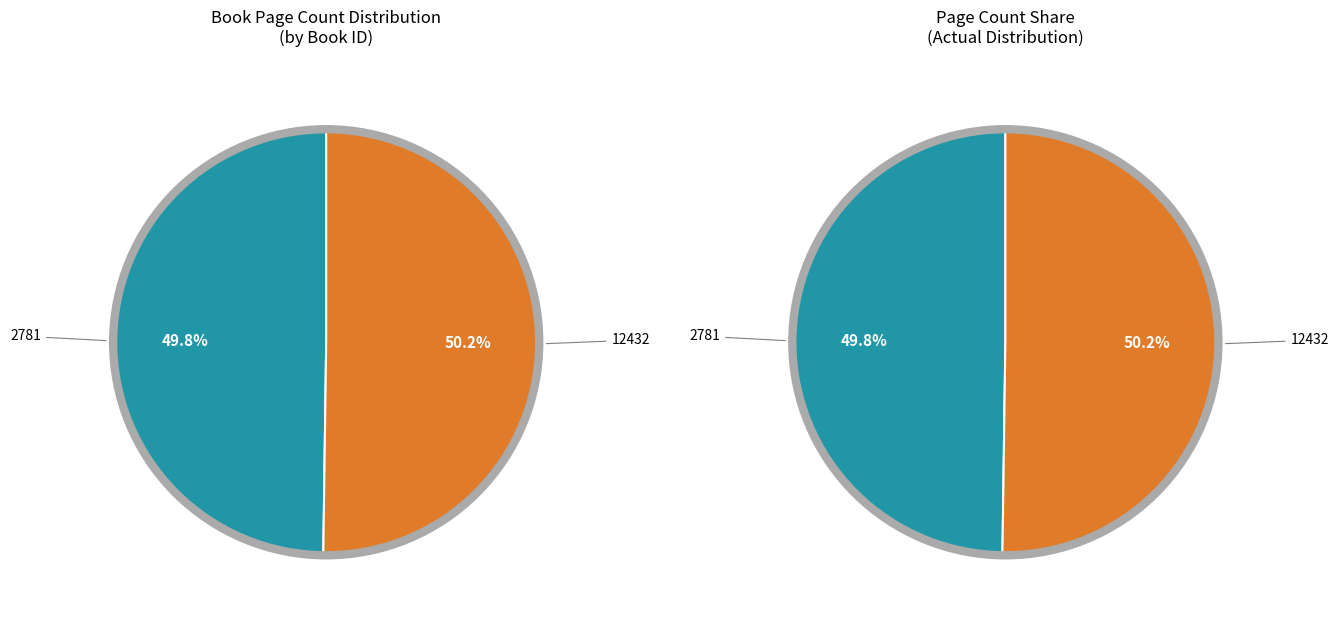

Which slice is the smallest?

2781